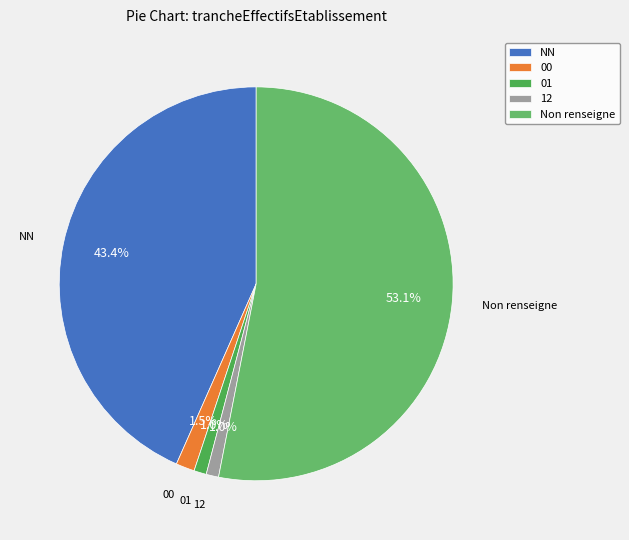

What is the largest slice in the pie chart?

Non renseigne